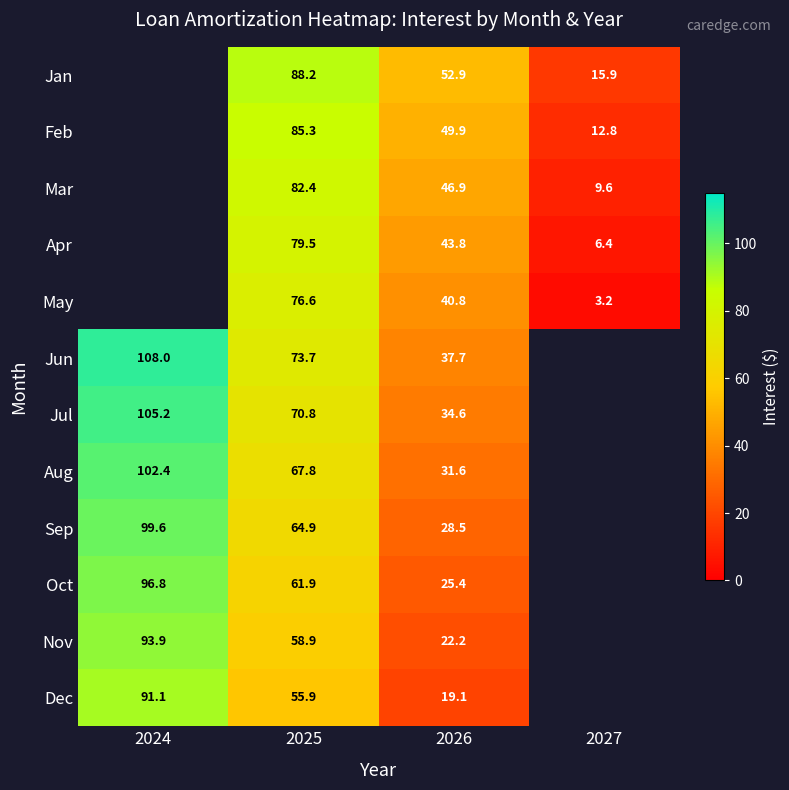

Which series changed the most between 2025 and 2026?

Dec